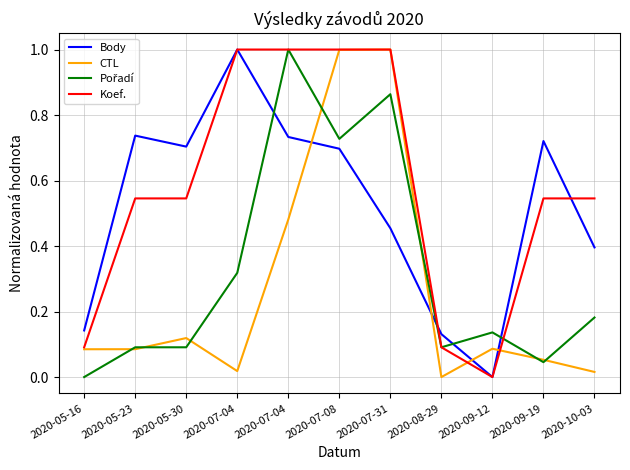

Does the chart have visible grid lines?

Yes